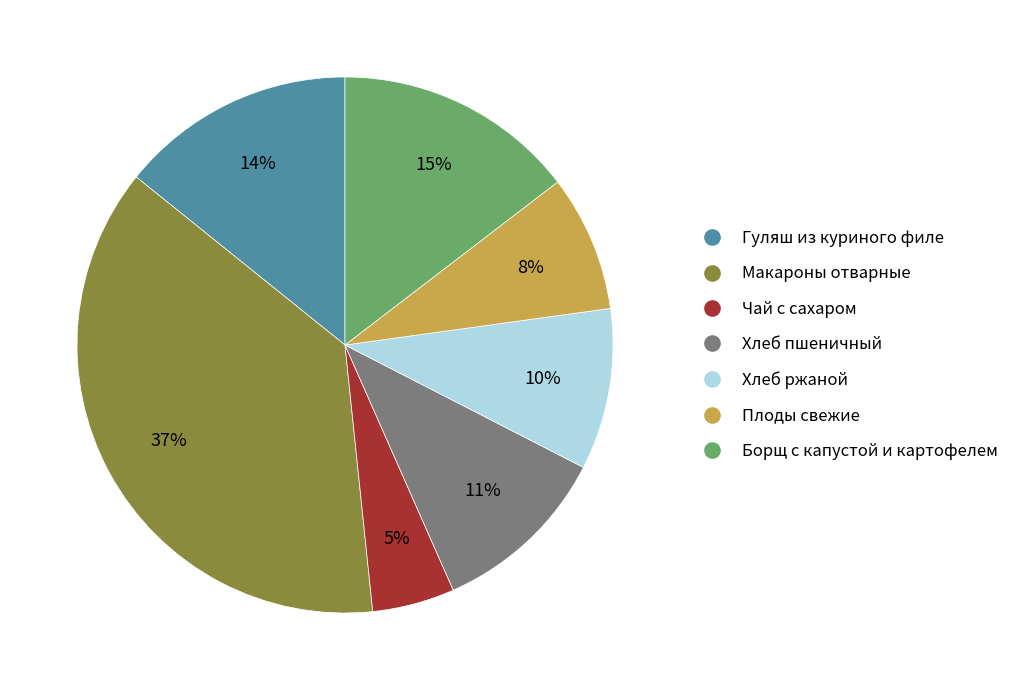

Is there any slice that represents more than half of the pie?

No